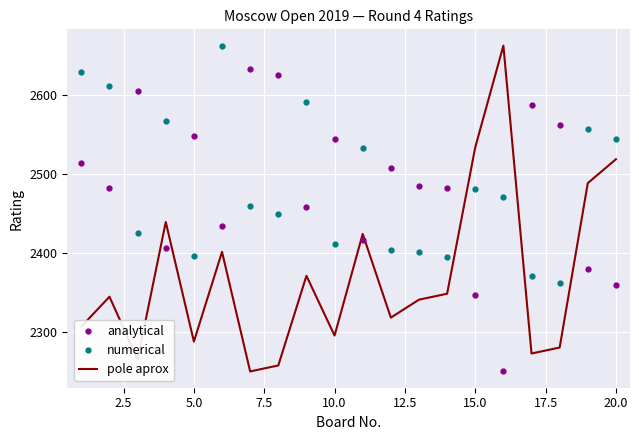

At how many categories does at least one series exceed 2540?

15